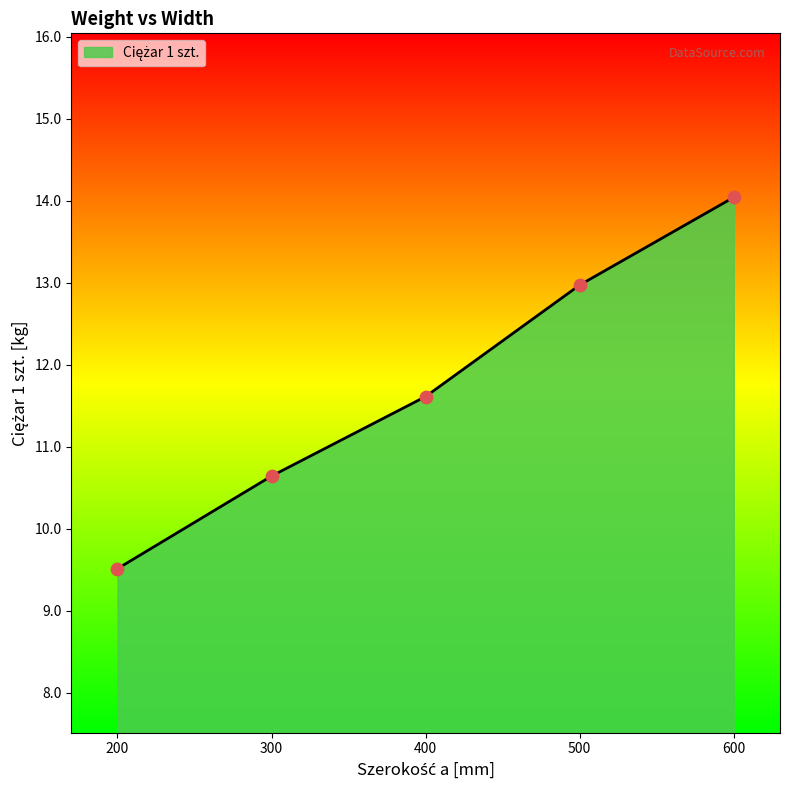

What is the change in value from 300 to 600?

+3.4